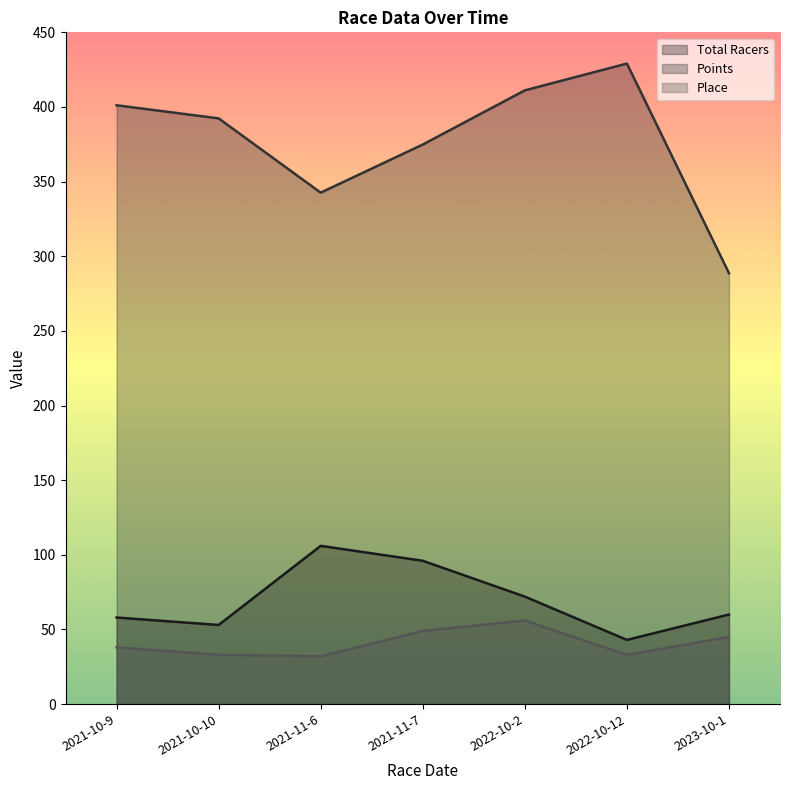

What is the label of the 6th point from the right?

2021-10-10